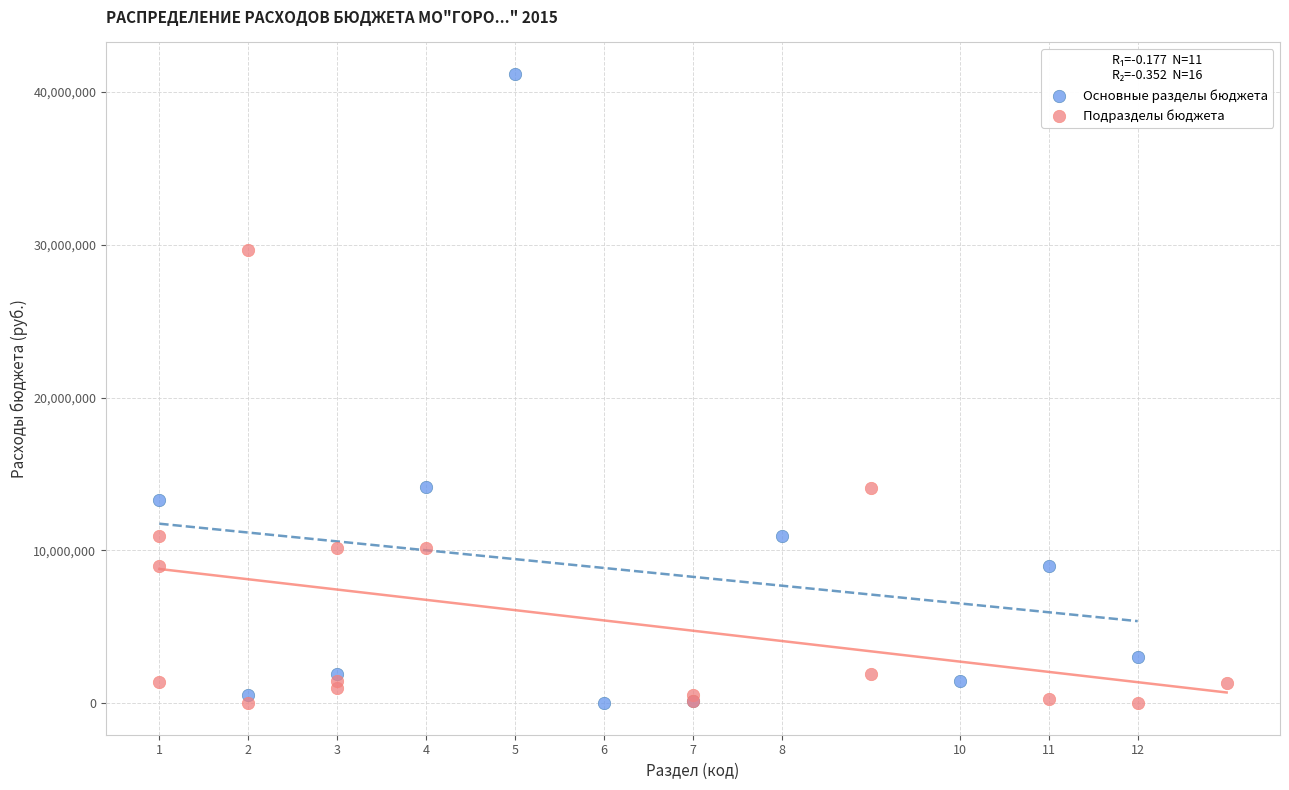

Which series has the largest Y range (max minus min)?

Основные разделы бюджета